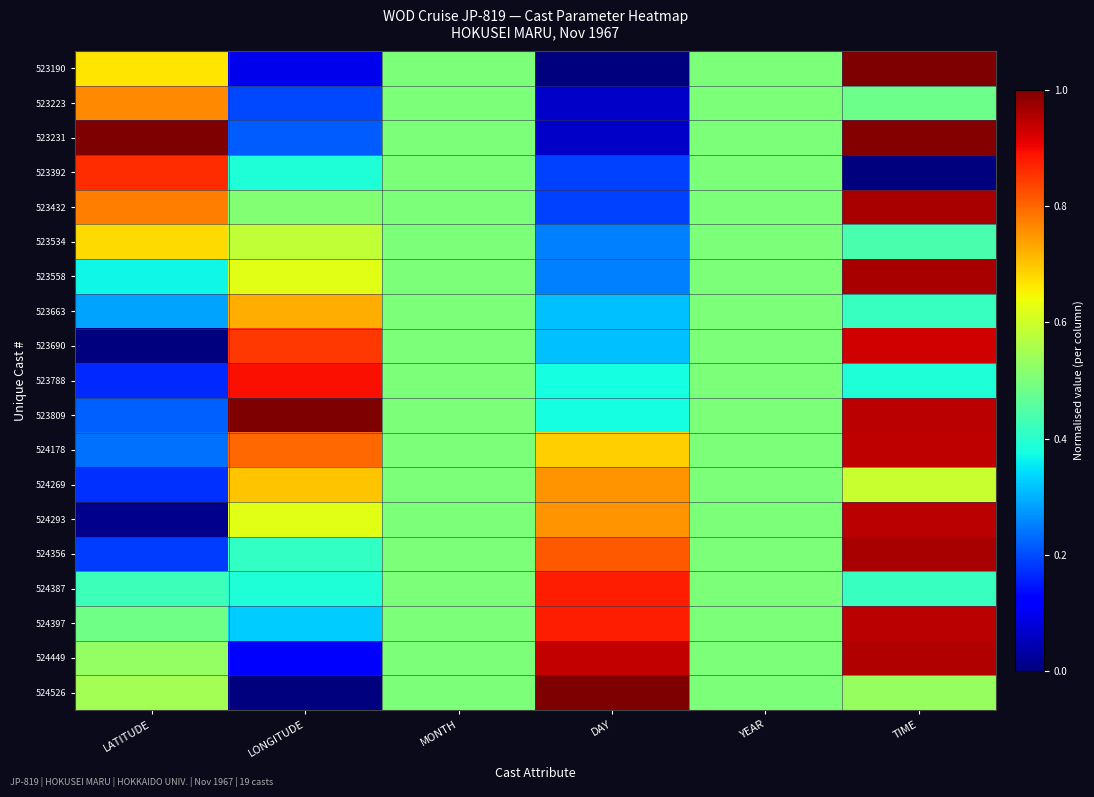

Which series has the largest total across all categories?

524178